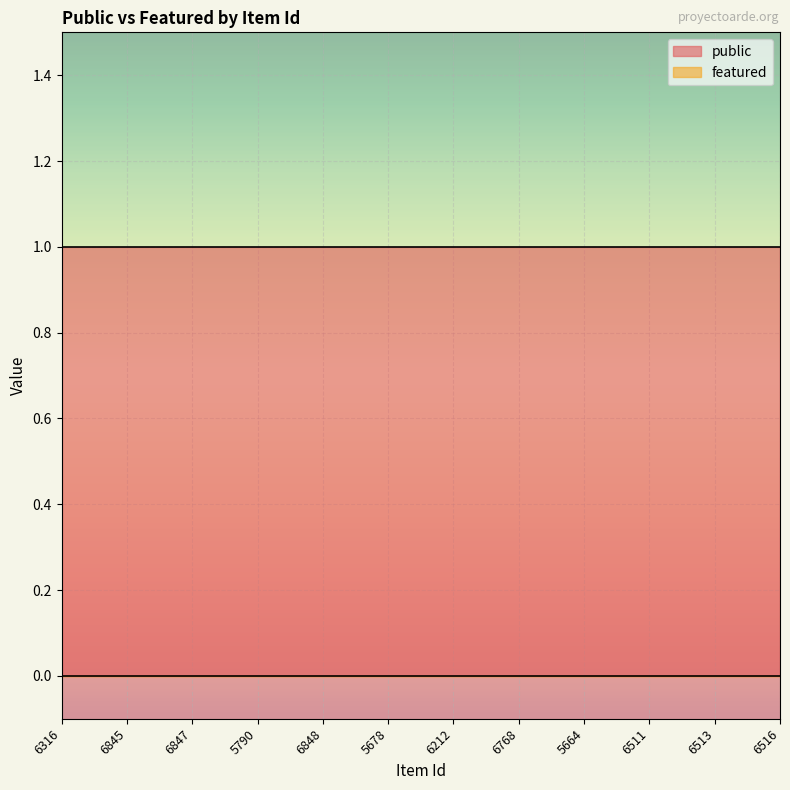

True or false: featured and public intersect in this chart.

False